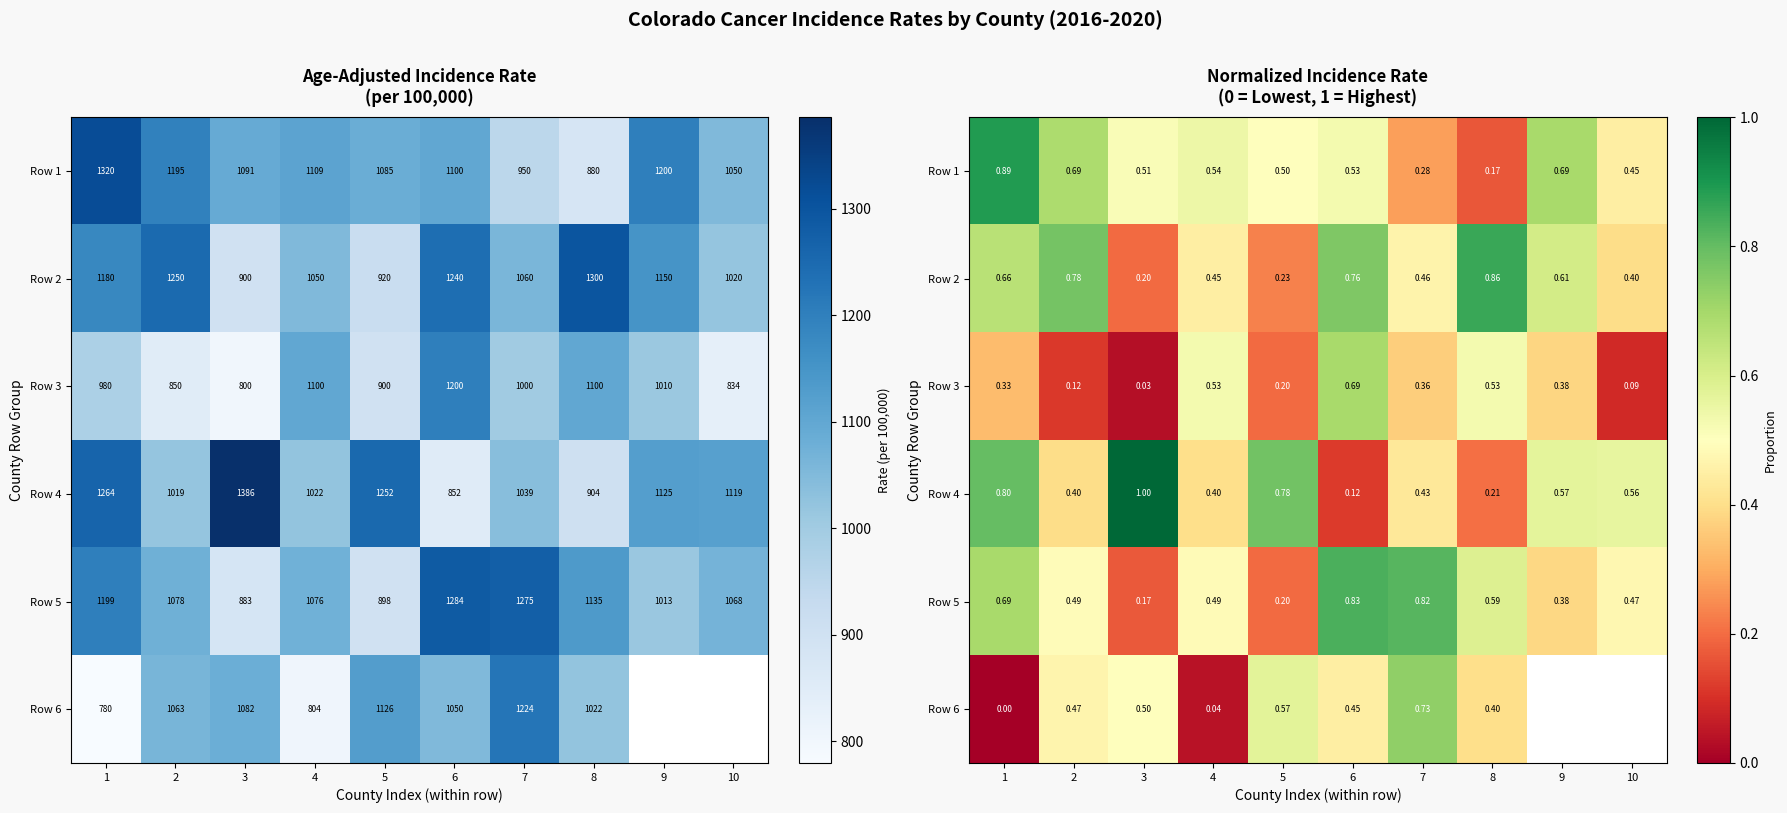

At which category is the sum across all series the highest?

6